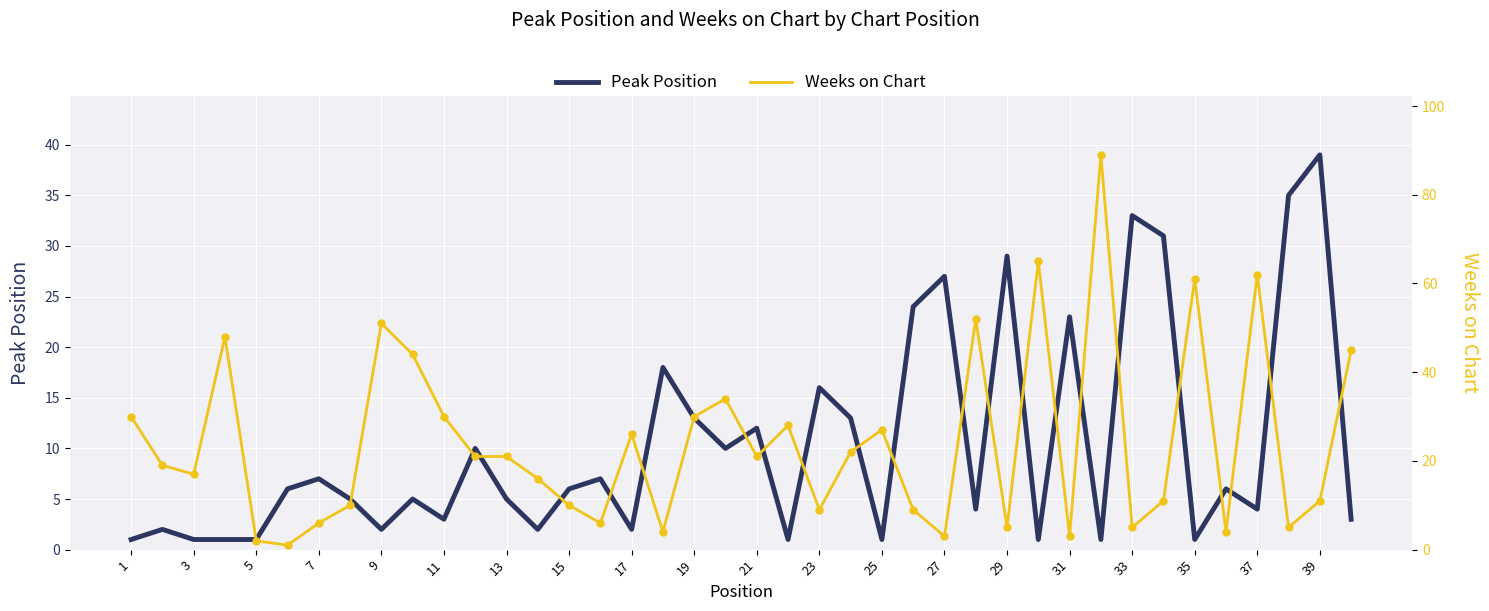

The value of Peak Position at 19 is 13. True or false?

True